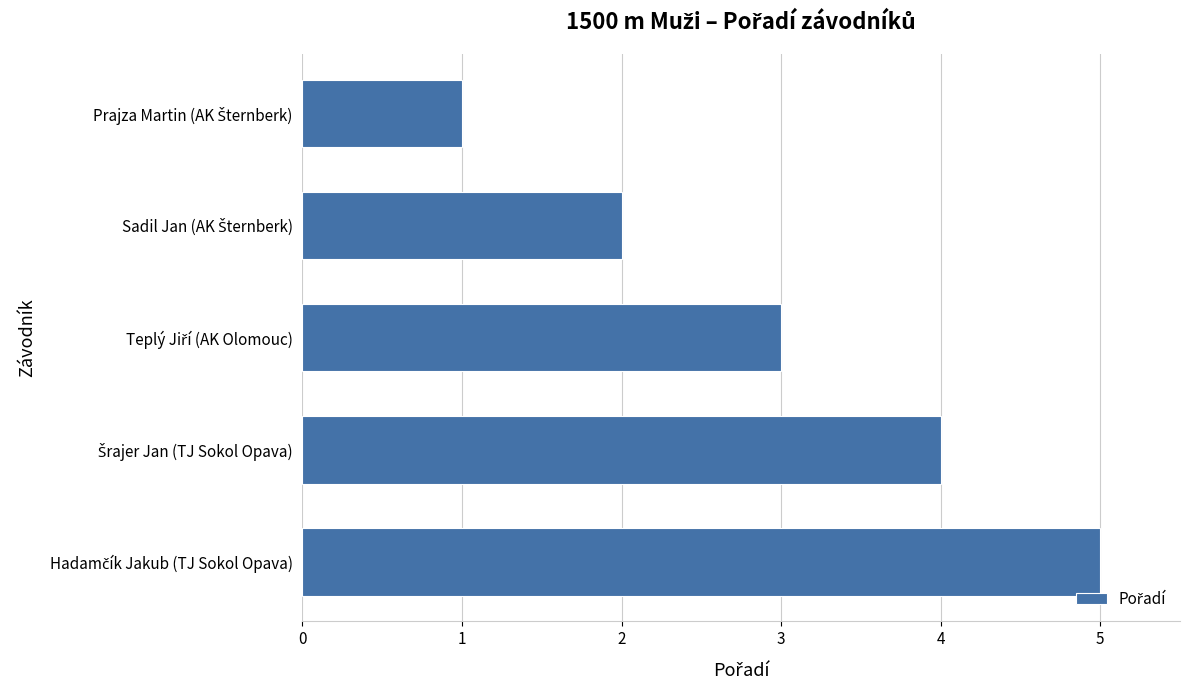

Reading top to bottom, extract all data points from this chart.

1	2	3	4	5